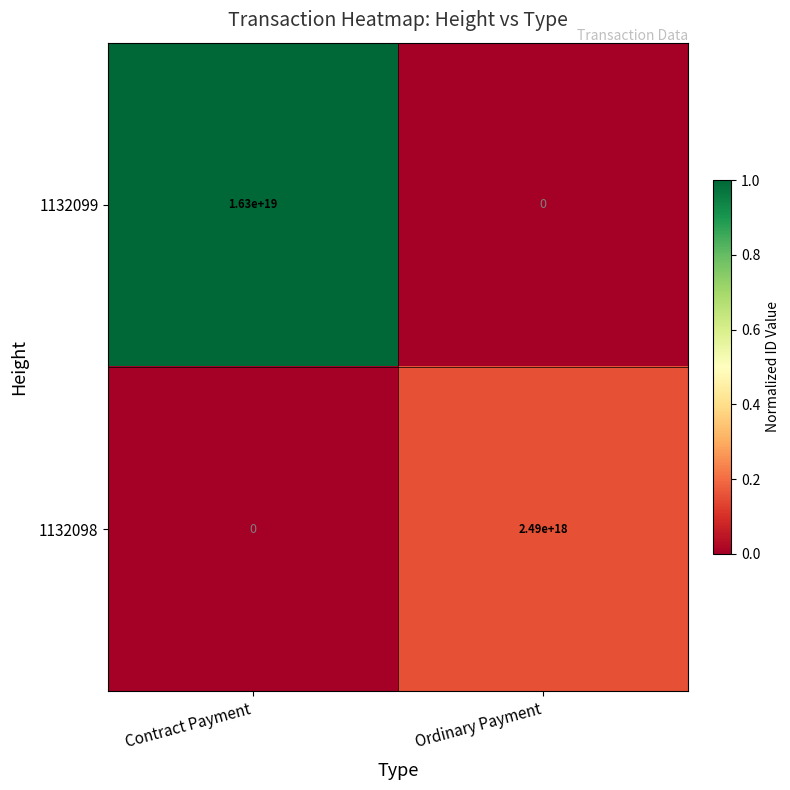

Rank the series at Contract Payment from highest to lowest value.

1132099, 1132098